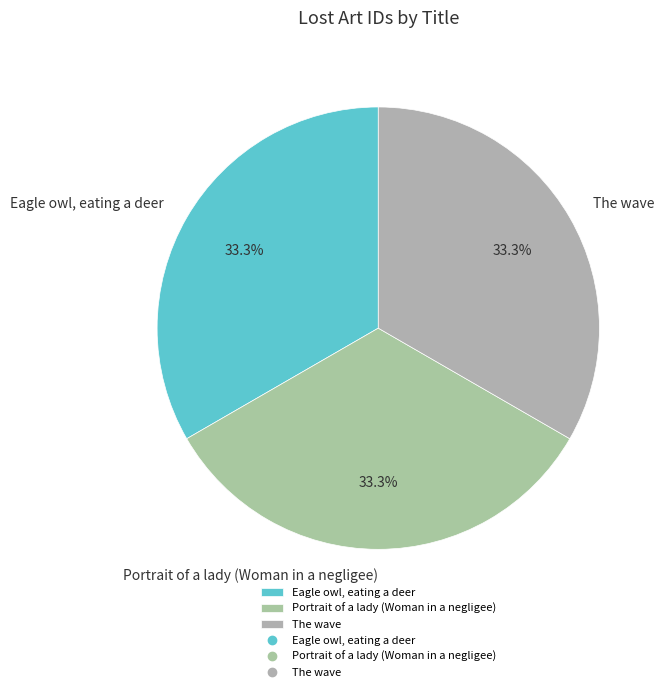

Approximately how many times larger is the value at Portrait of a lady (Woman in a negligee) compared to The wave?

1.0